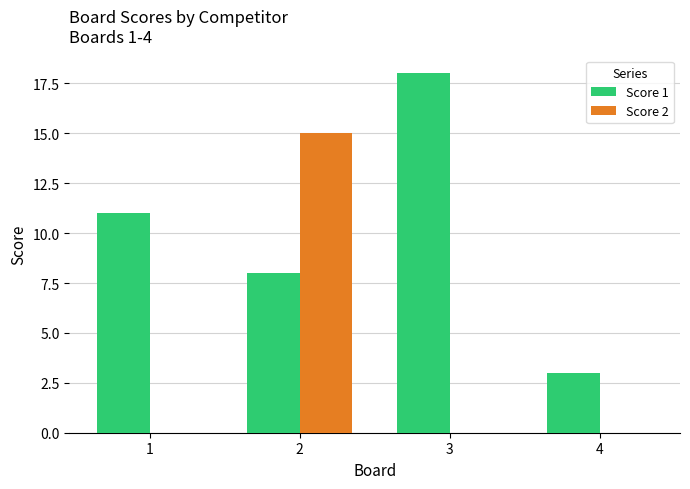

Which series changed the most between 2 and 4?

Score 2